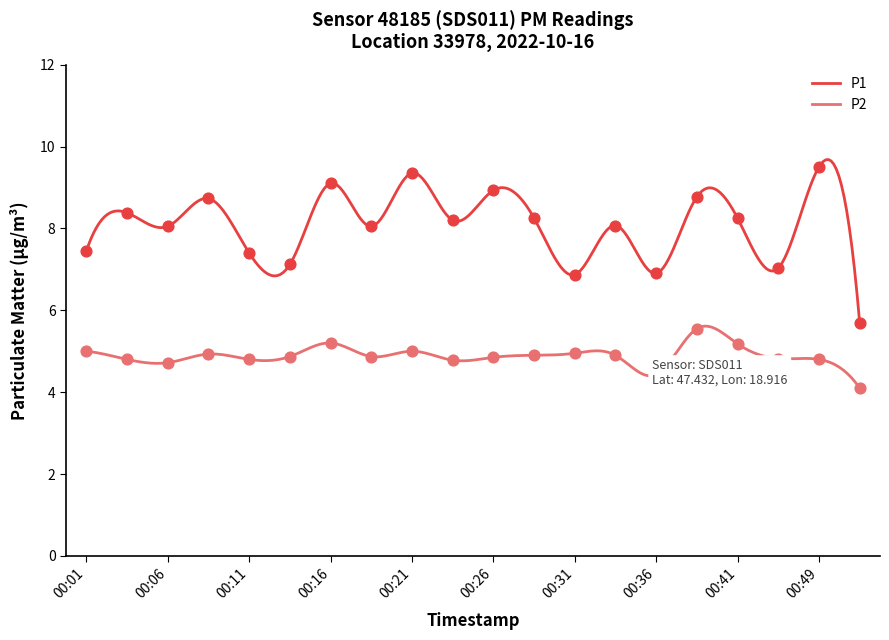

At how many categories does at least one series exceed 7?

17